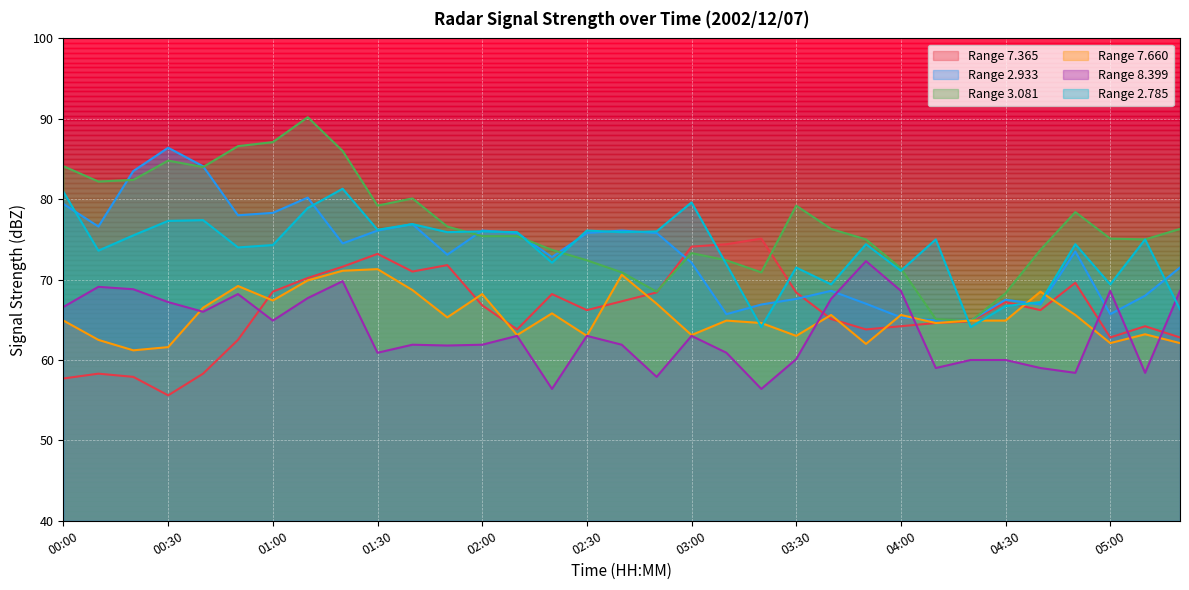

Where do 7.365 and 7.660 first cross each other?

00:50 and 01:00